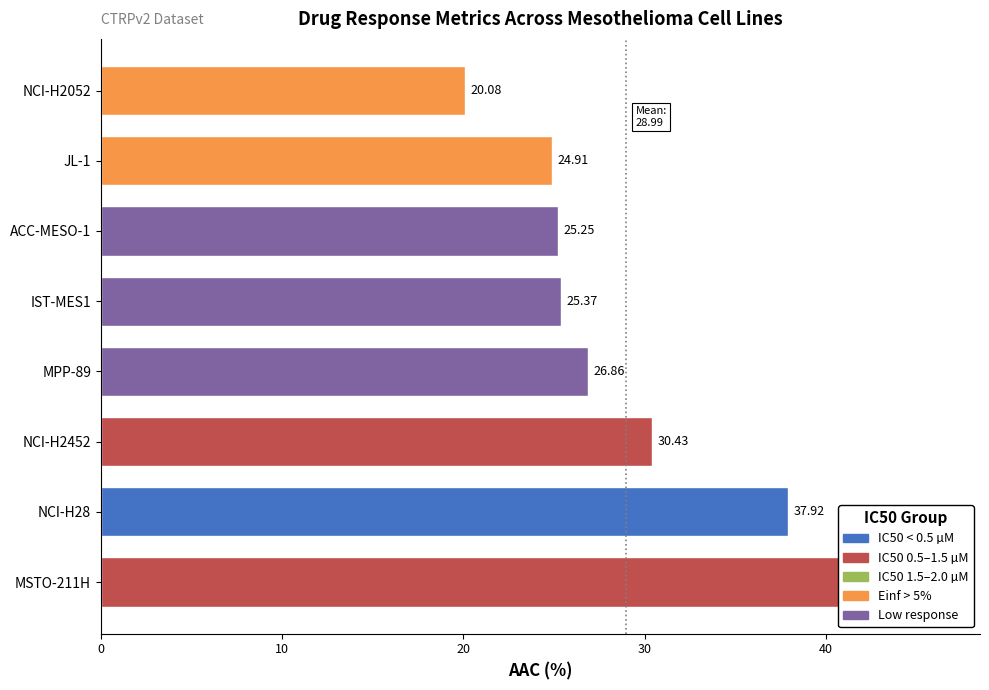

True or false: EC50 (µM) has a value of 0.9 at MSTO-211H.

False